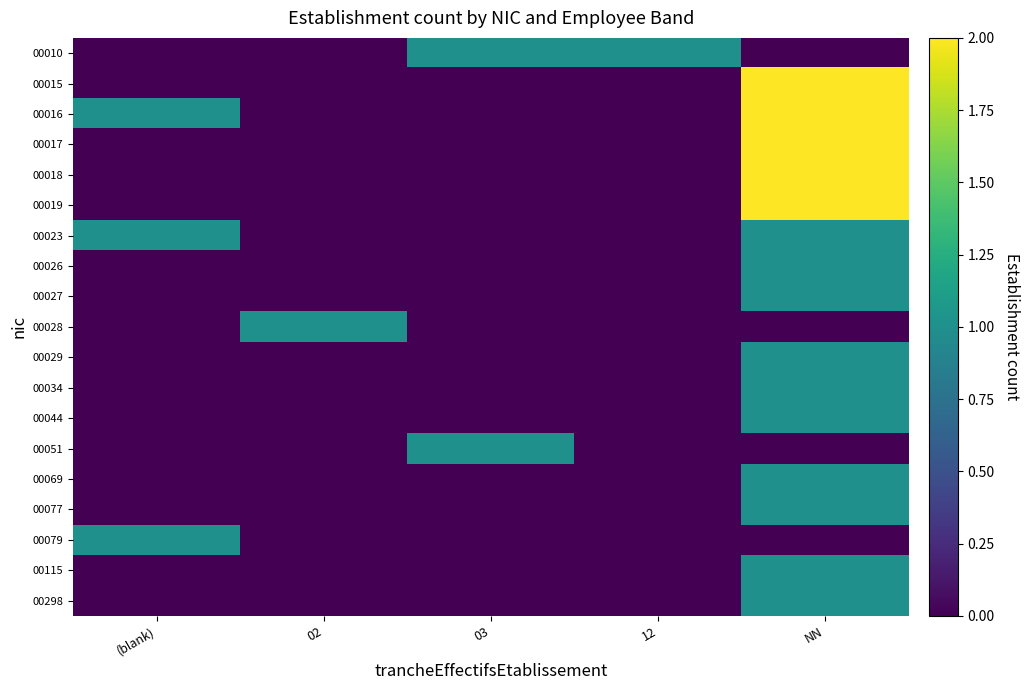

What is the total value across all series at 02?

1